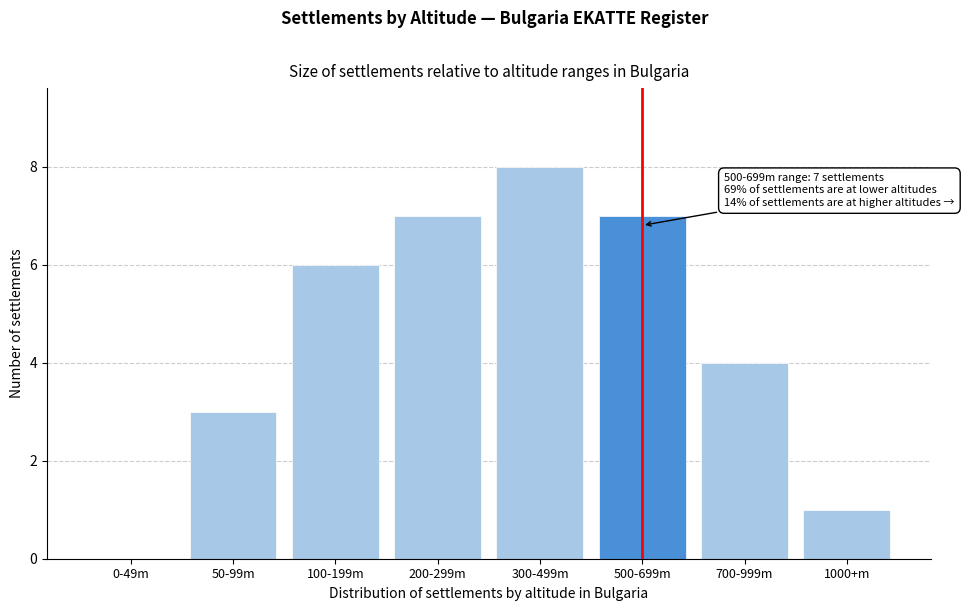

Reading left to right, extract all data points from this chart.

0-49m=0	50-99m=3	100-199m=6	200-299m=7	300-499m=8	500-699m=7	700-999m=4	1000+m=1